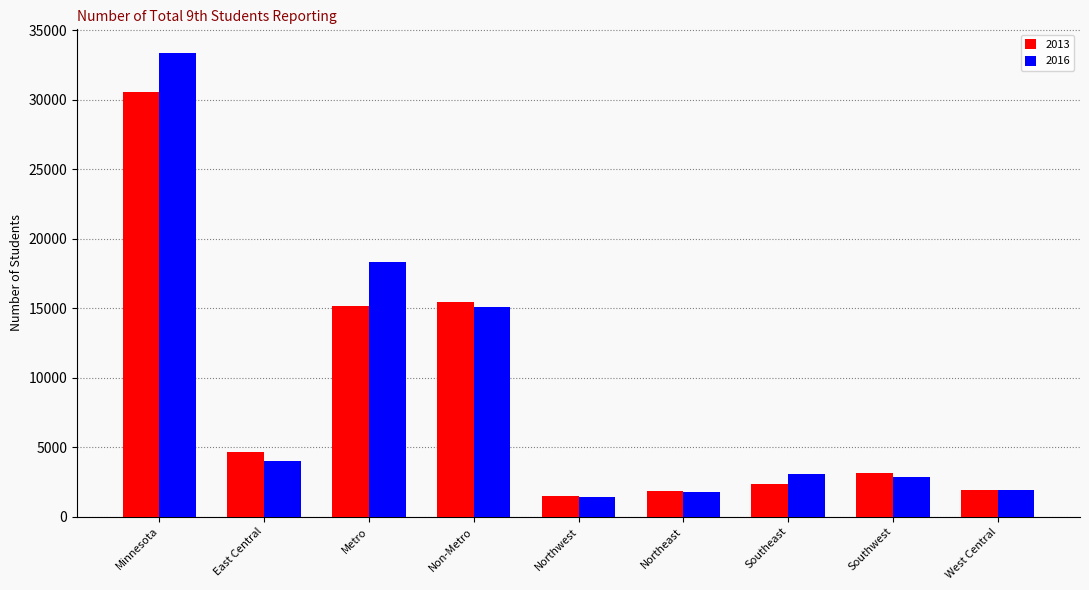

Which series has the largest range (max minus min)?

2016